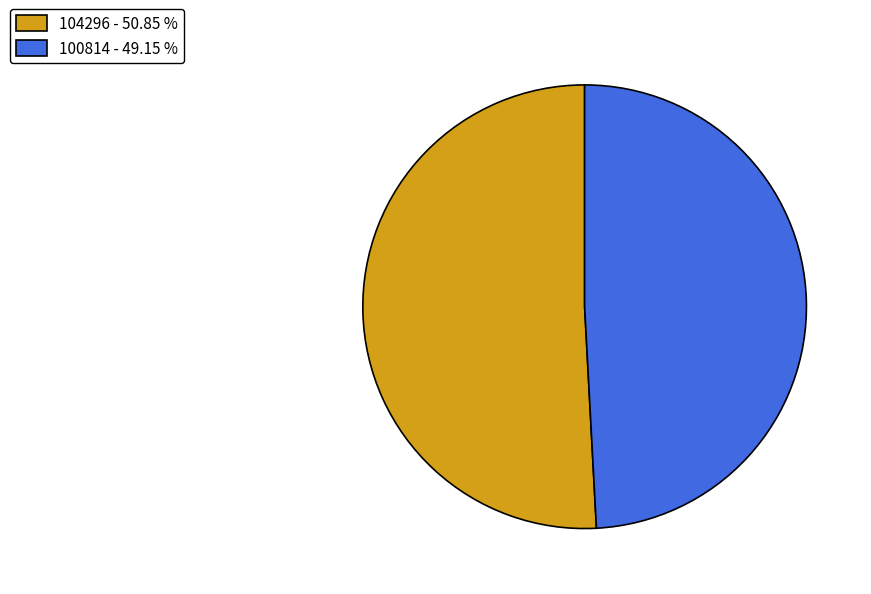

Is it true that 104296 is 51% of the pie?

True